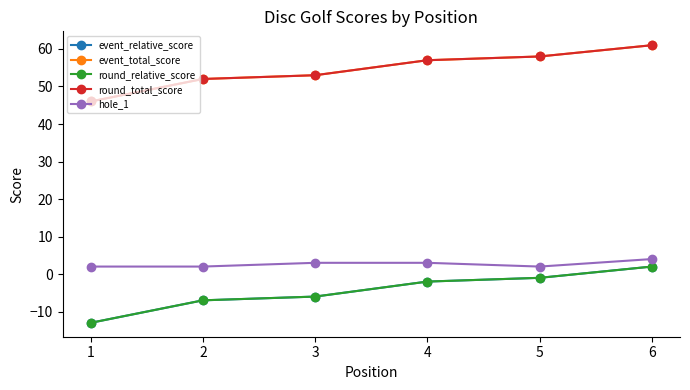

Does the chart have visible grid lines?

No